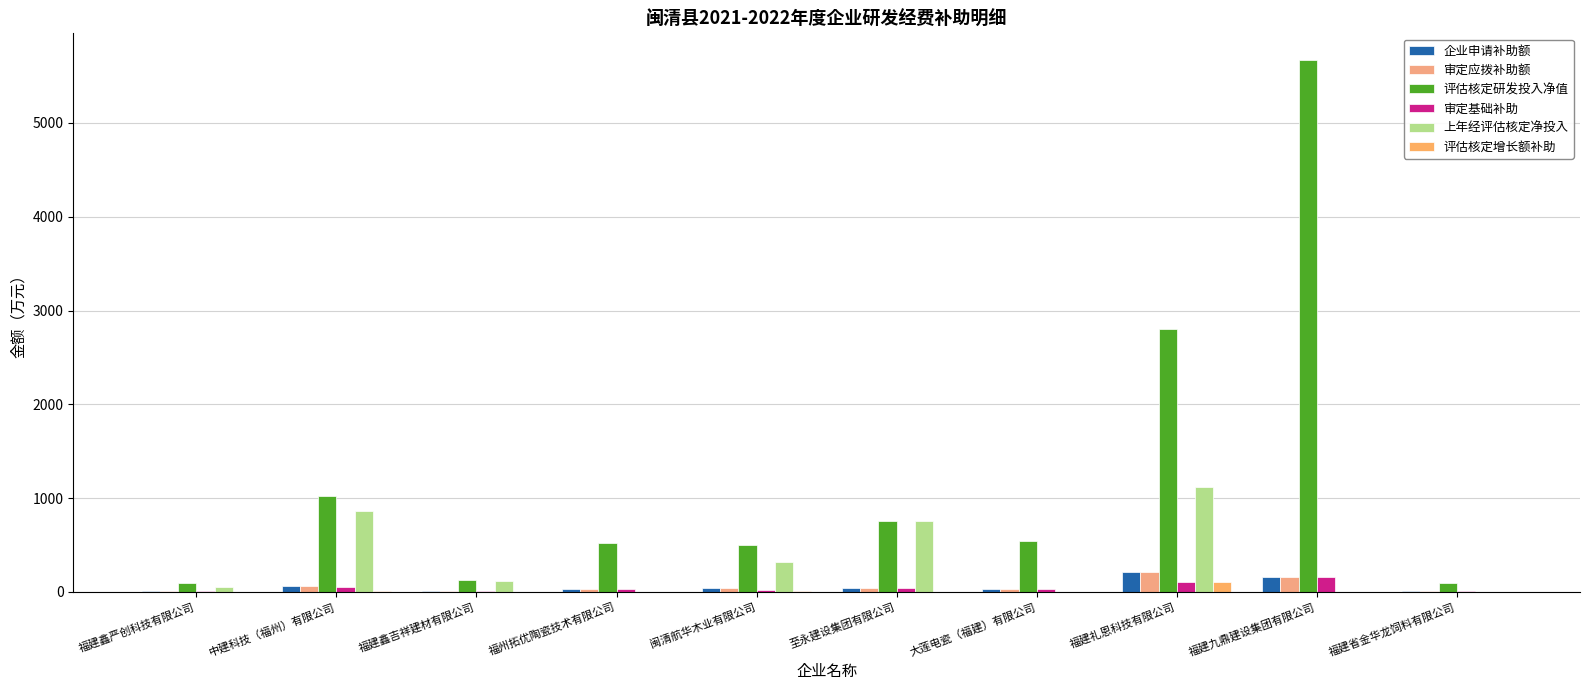

At which category is the sum across all series the highest?

福建九鼎建设集团有限公司